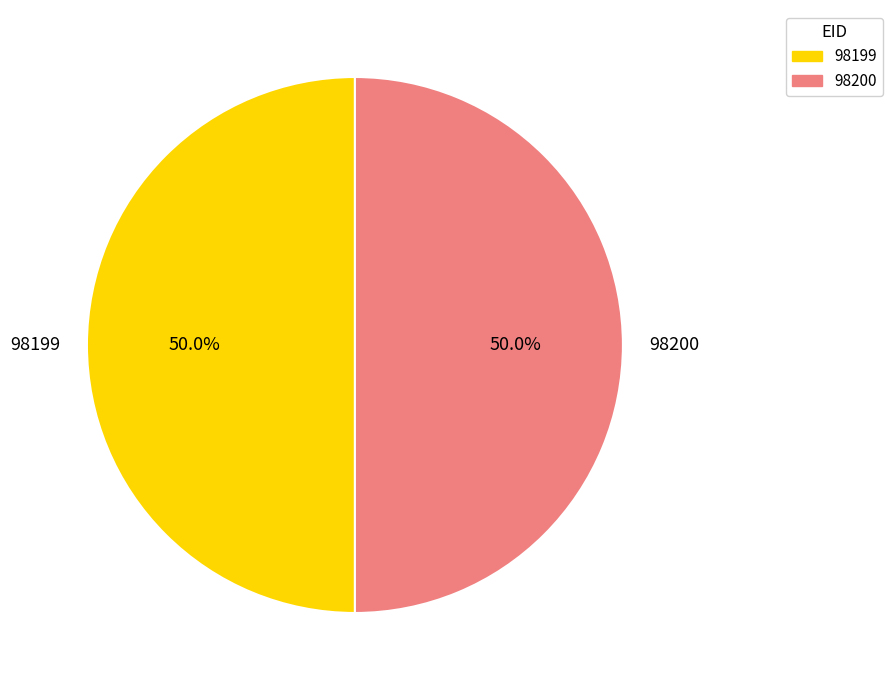

Combined, do 98199 and 98200 account for over 50%?

Yes